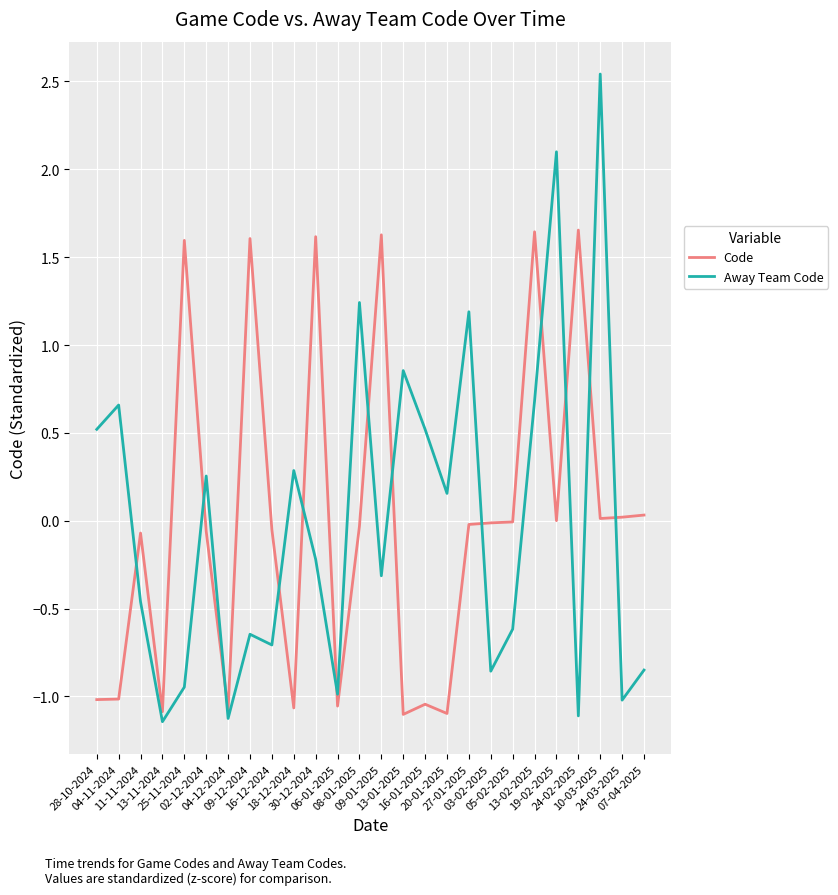

Which series has the largest range (max minus min)?

Away Team Code